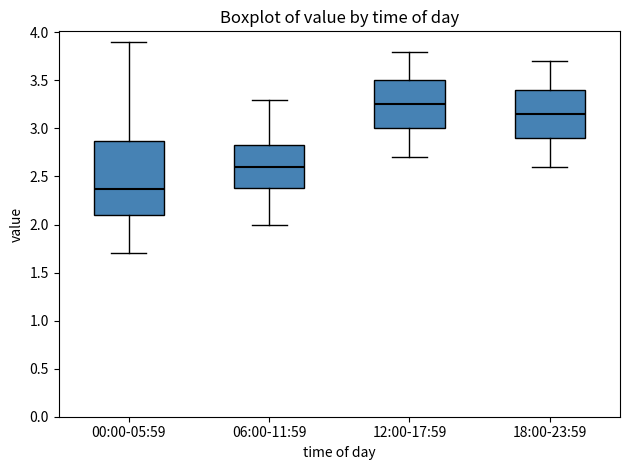

Which box's median line is the highest?

12:00-17:59